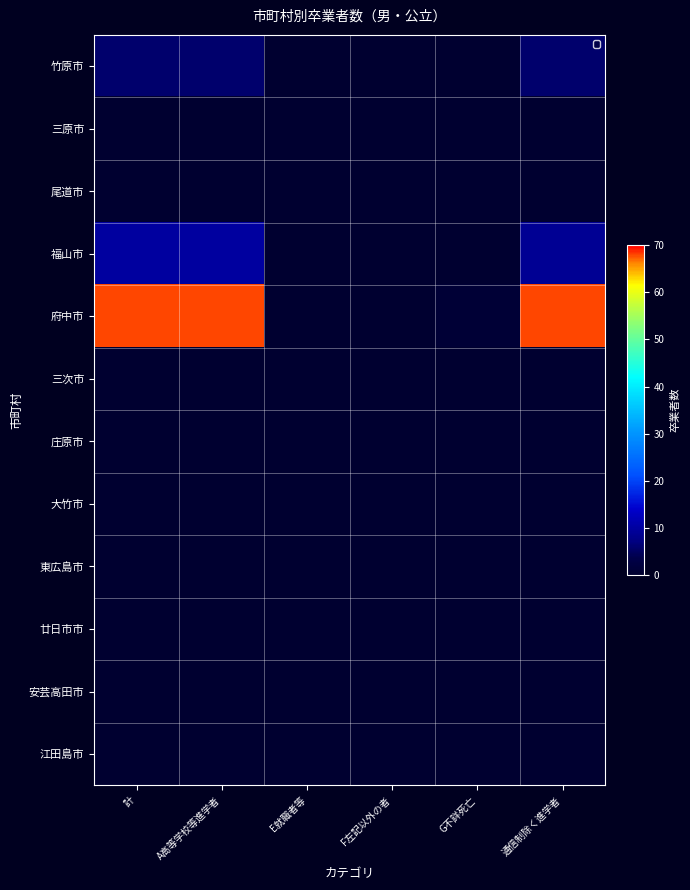

Reading right to left, what are all the values shown in this chart?

竹原市: 通信制除く進学者=6	G不詳死亡=0	F左記以外の者=0	E就職者等=0	A高等学校等進学者=6	計=6
三原市: 通信制除く進学者=0	G不詳死亡=0	F左記以外の者=0	E就職者等=0	A高等学校等進学者=0	計=0
尾道市: 通信制除く進学者=0	G不詳死亡=0	F左記以外の者=0	E就職者等=0	A高等学校等進学者=0	計=0
福山市: 通信制除く進学者=9	G不詳死亡=0	F左記以外の者=0	E就職者等=0	A高等学校等進学者=10	計=10
府中市: 通信制除く進学者=68	G不詳死亡=1	F左記以外の者=0	E就職者等=0	A高等学校等進学者=68	計=68
三次市: 通信制除く進学者=0	G不詳死亡=0	F左記以外の者=0	E就職者等=0	A高等学校等進学者=0	計=0
庄原市: 通信制除く進学者=0	G不詳死亡=0	F左記以外の者=0	E就職者等=0	A高等学校等進学者=0	計=0
大竹市: 通信制除く進学者=0	G不詳死亡=0	F左記以外の者=0	E就職者等=0	A高等学校等進学者=0	計=0
東広島市: 通信制除く進学者=0	G不詳死亡=0	F左記以外の者=0	E就職者等=0	A高等学校等進学者=0	計=0
廿日市市: 通信制除く進学者=0	G不詳死亡=0	F左記以外の者=0	E就職者等=0	A高等学校等進学者=0	計=0
安芸高田市: 通信制除く進学者=0	G不詳死亡=0	F左記以外の者=0	E就職者等=0	A高等学校等進学者=0	計=0
江田島市: 通信制除く進学者=0	G不詳死亡=0	F左記以外の者=0	E就職者等=0	A高等学校等進学者=0	計=0